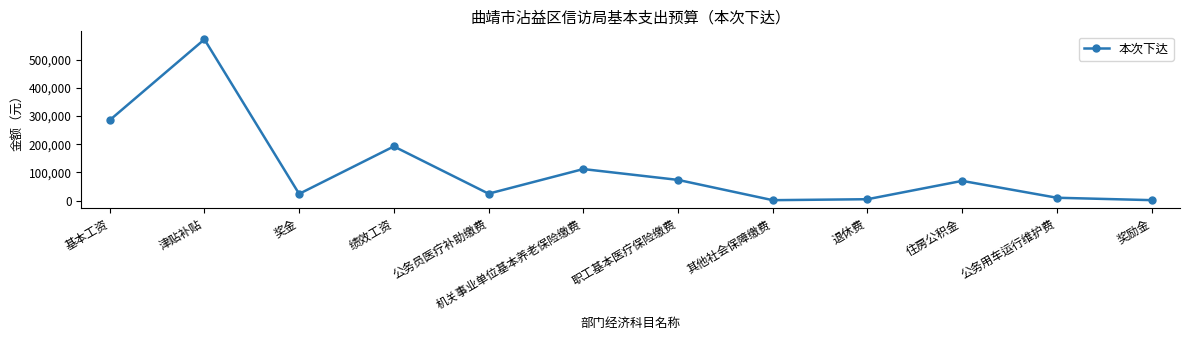

The chart shows a value of 285000.0 at 基本工资. True or false?

True